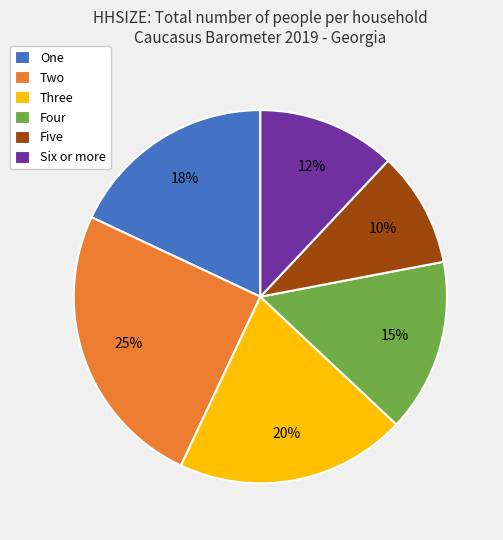

To the nearest percent, what is the combined percentage of Four and Five?

25%